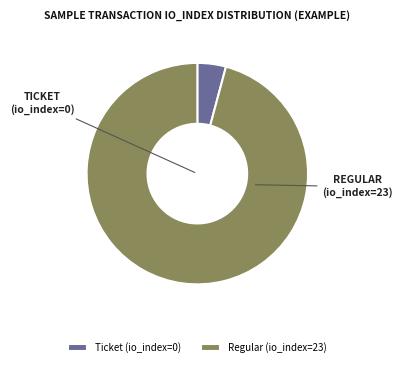

Rank the categories by value from highest to lowest.

Regular (io_index=23), Ticket (io_index=0)